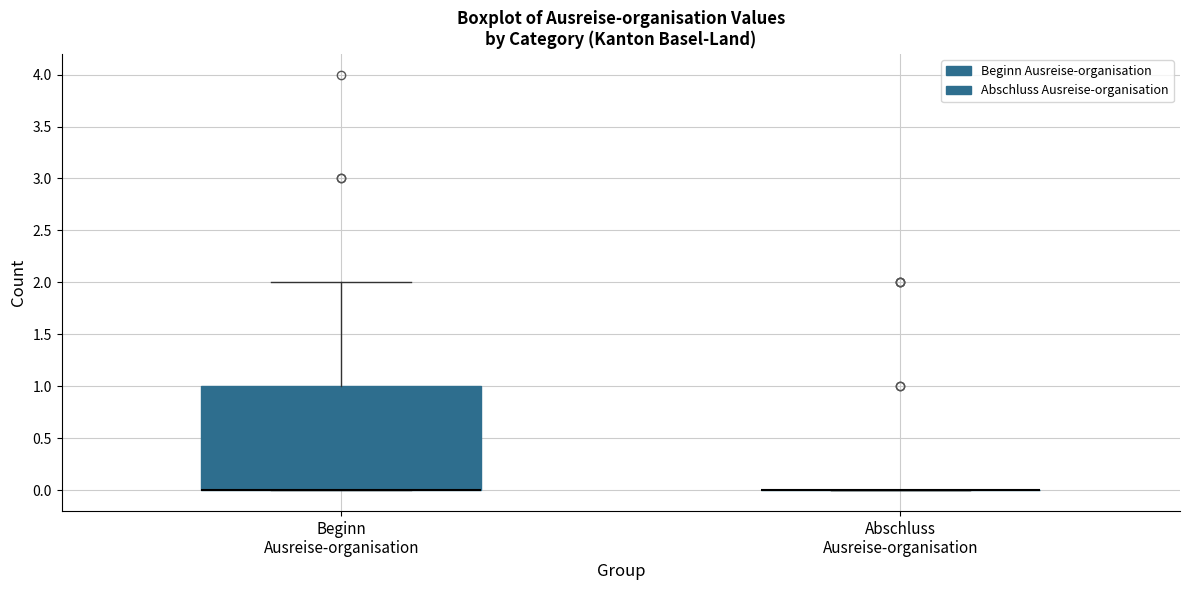

Reading left to right, read every box against the y-axis: the position of its median line, the range the box covers, and the ends of its whiskers. The values are not printed on the chart, so give them approximately, as read against the axis.

Beginn Ausreise-organisation: median 0 (drawn on the box's lower edge), box 0 to 1, whiskers 0 to 2
Abschluss Ausreise-organisation: box collapsed to a line at 0, whiskers 0 to 0